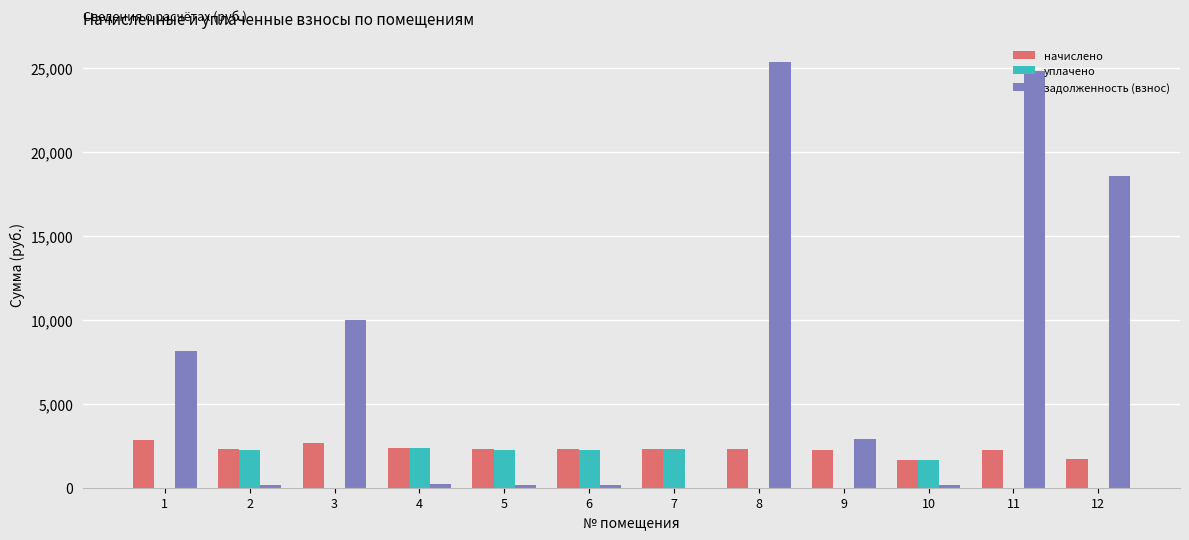

Which series has the widest spread of values?

задолженность (взнос)